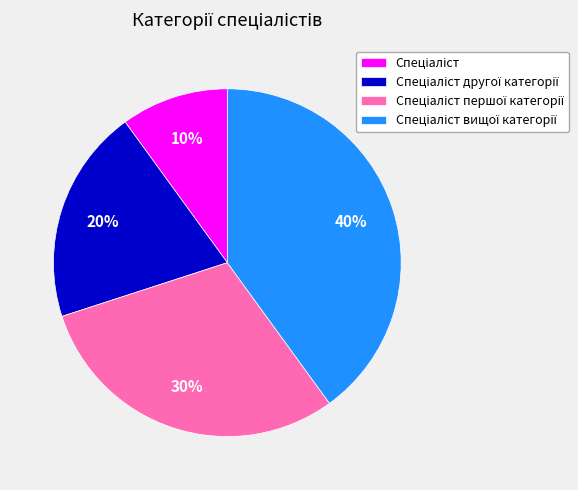

Does any single category account for the majority?

No